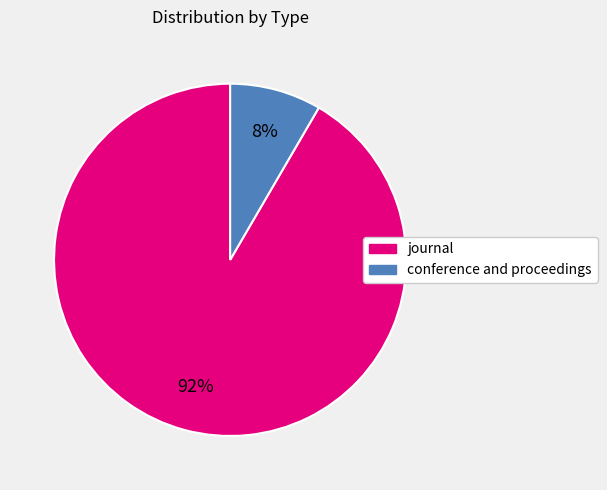

Is there any slice that represents more than half of the pie?

Yes